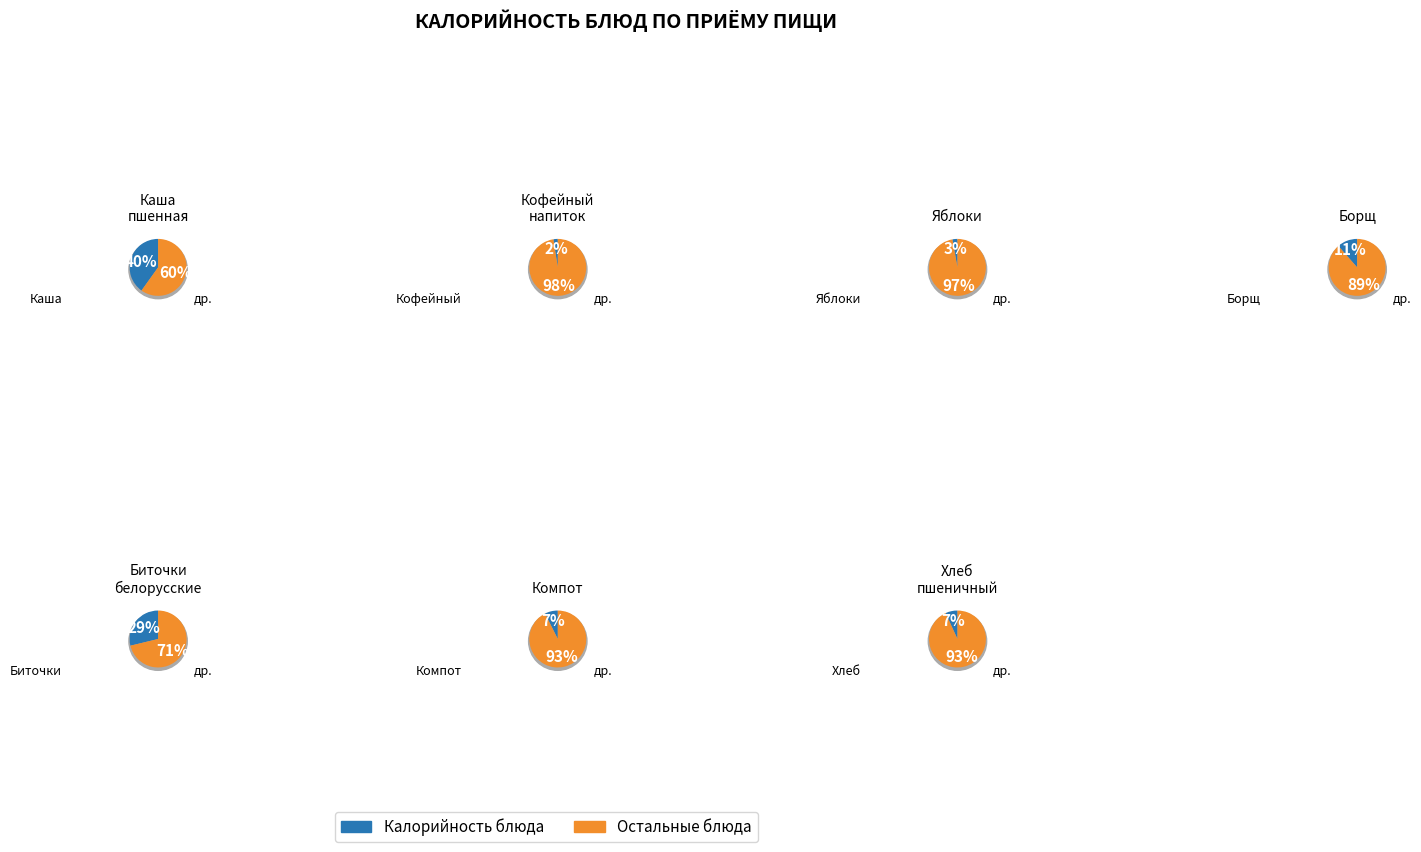

To the nearest percent, what is the combined percentage of Компот из смеси сухофруктов and Кофейный напиток?

10%